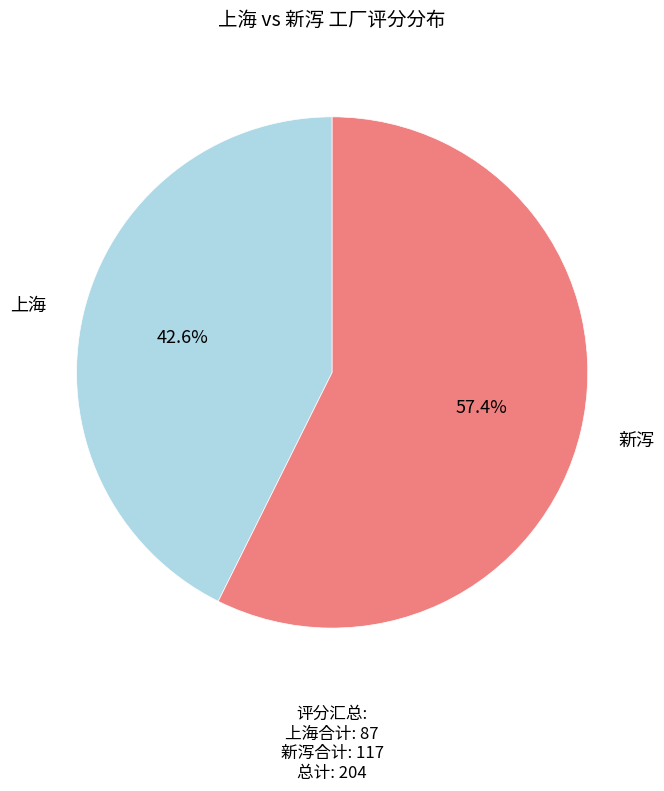

Is there any slice that represents more than half of the pie?

Yes